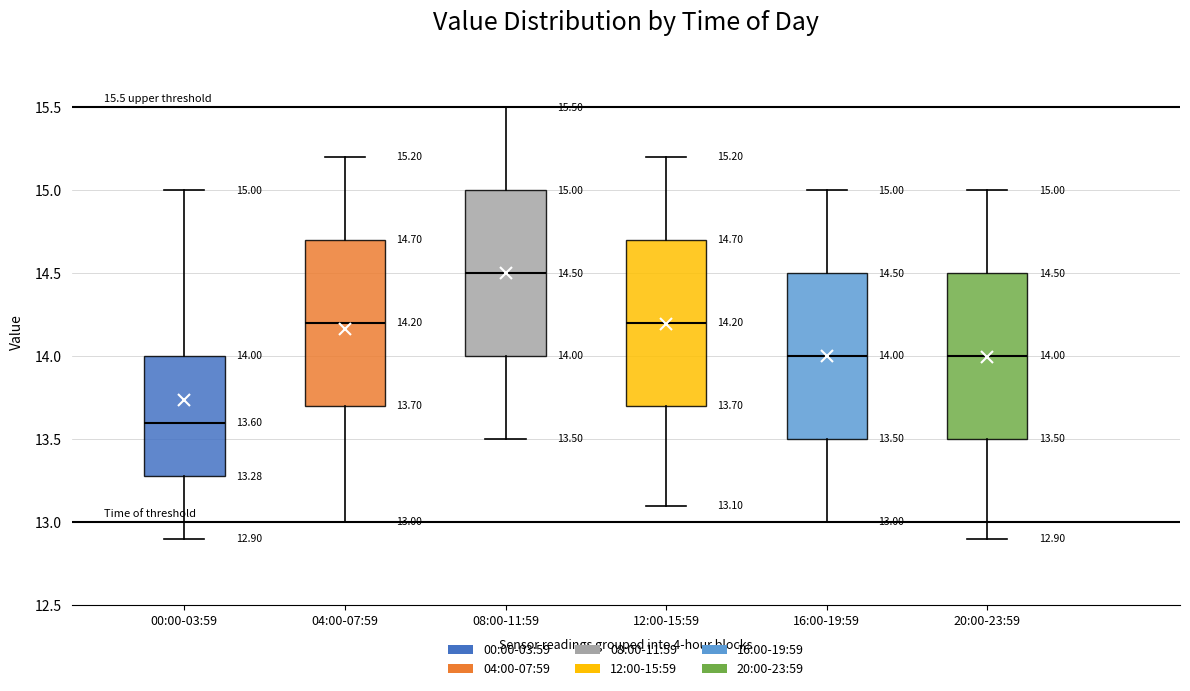

Which box's median line is the highest?

08:00-11:59